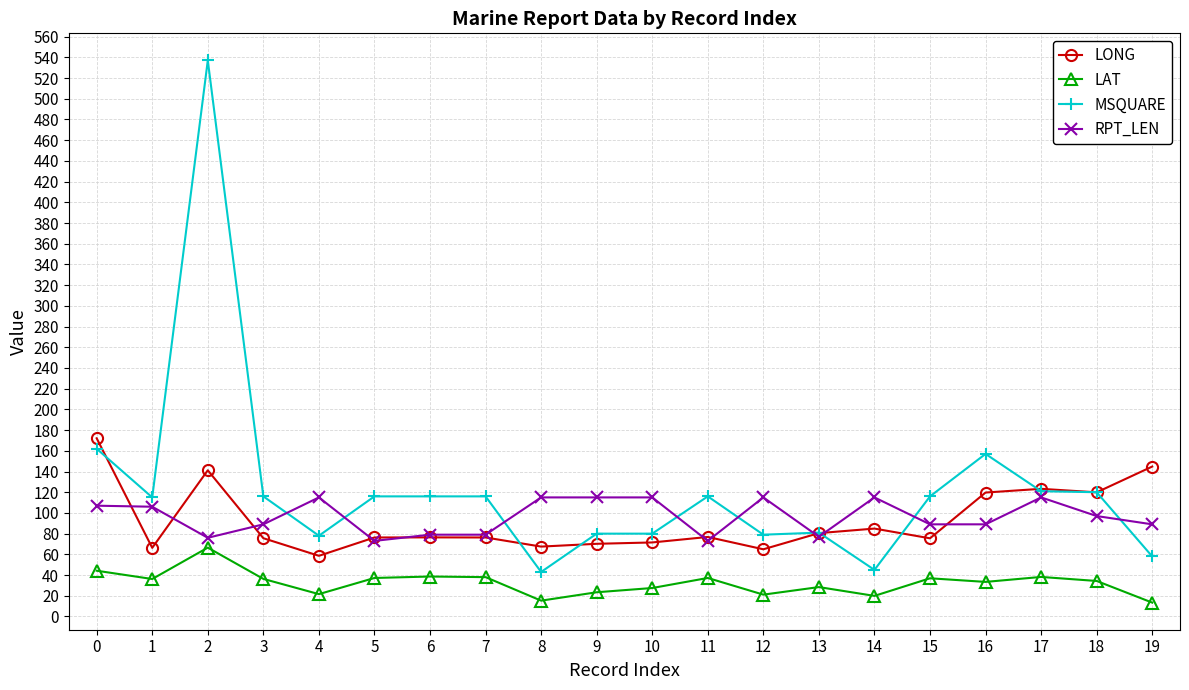

How many data points in LONG are less than 76?

8